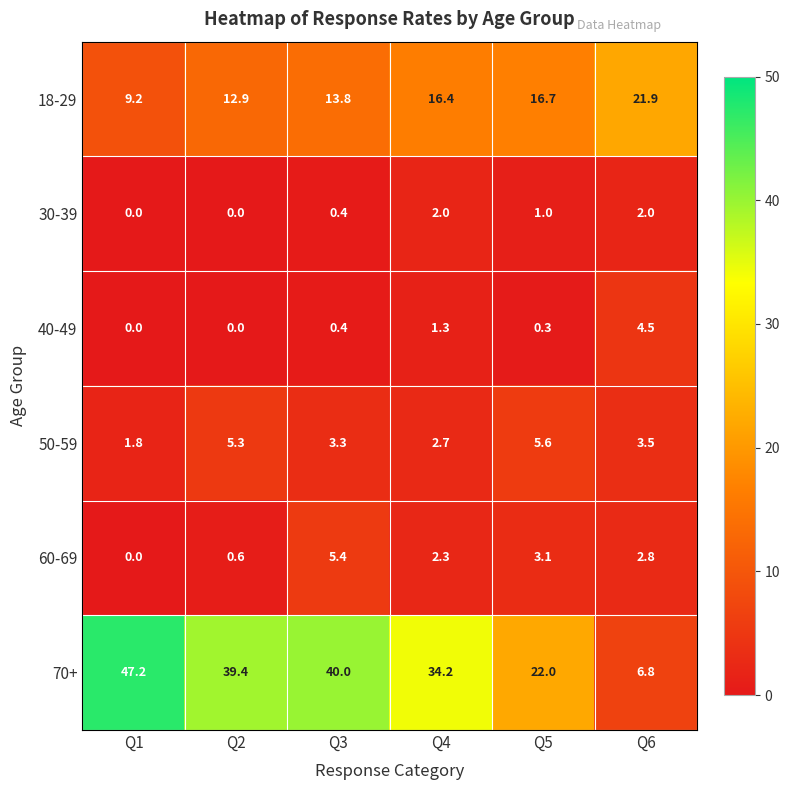

Is it true that 50-59 equals 1.6 at Q6?

False